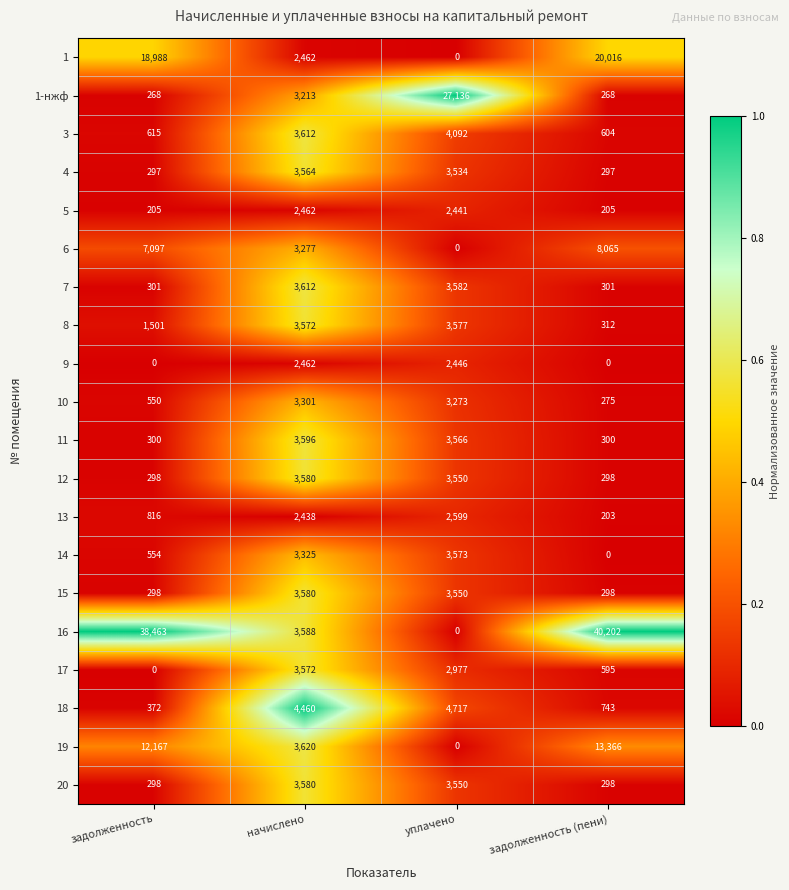

At which label does 15 reach its peak?

начислено